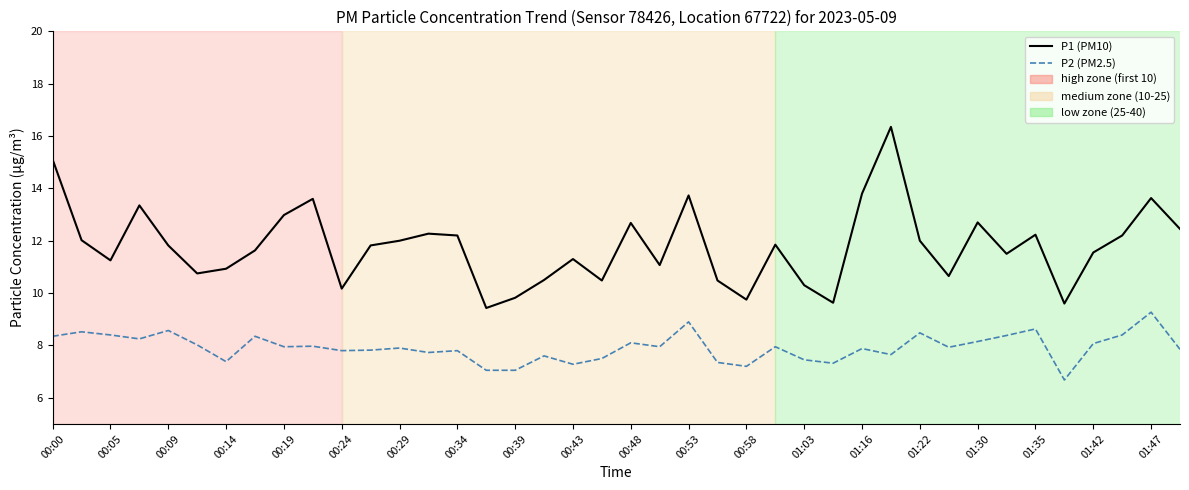

Which series has the largest total across all categories?

P1 (PM10)